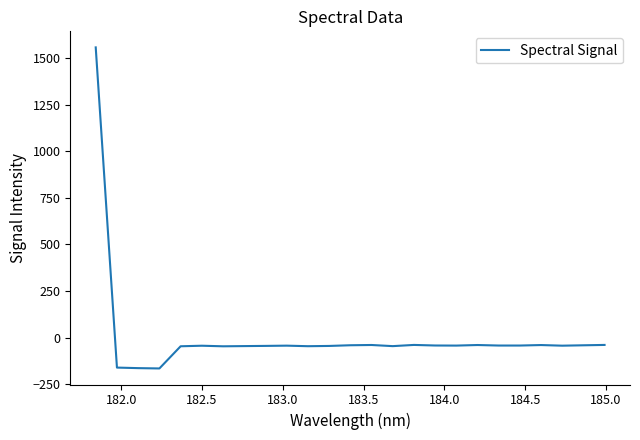

How many values are above zero?

1